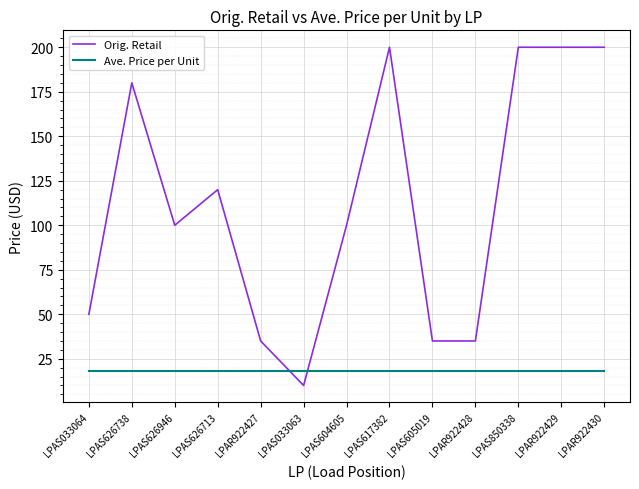

What is the total value across all series at LPAR922427?

53.1